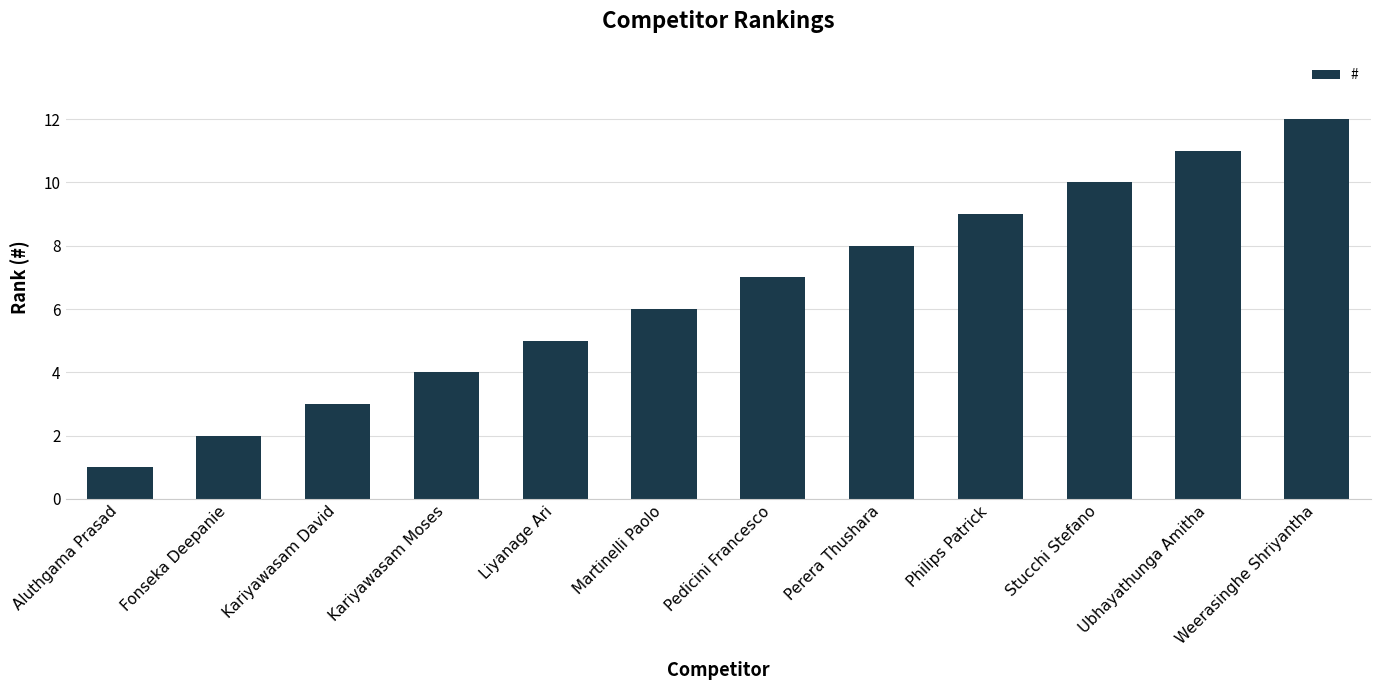

Does the chart contain any negative values?

No